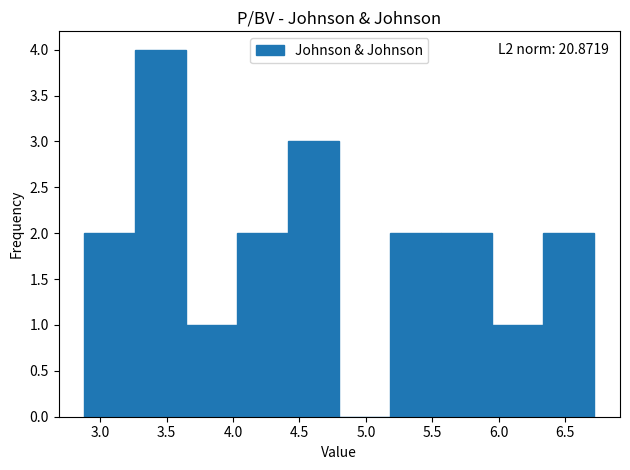

Which range on the x-axis has the tallest bar?

3.25 to 3.65